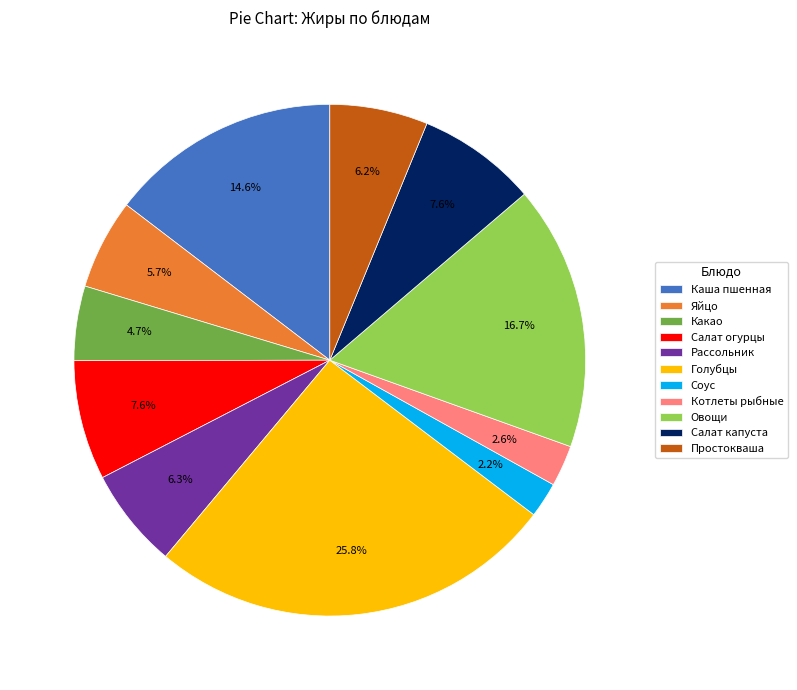

Is there any slice that represents more than half of the pie?

No